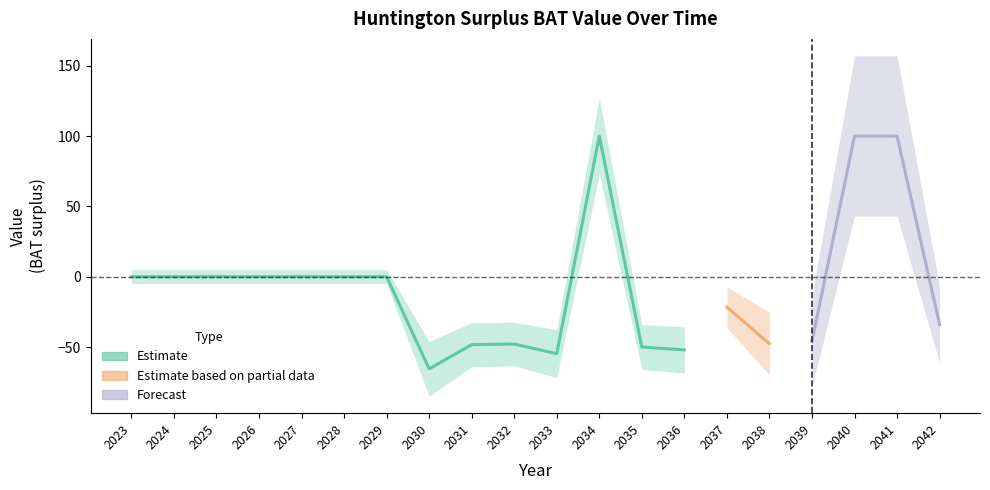

What is the value of the 19th point from the left?

100.0